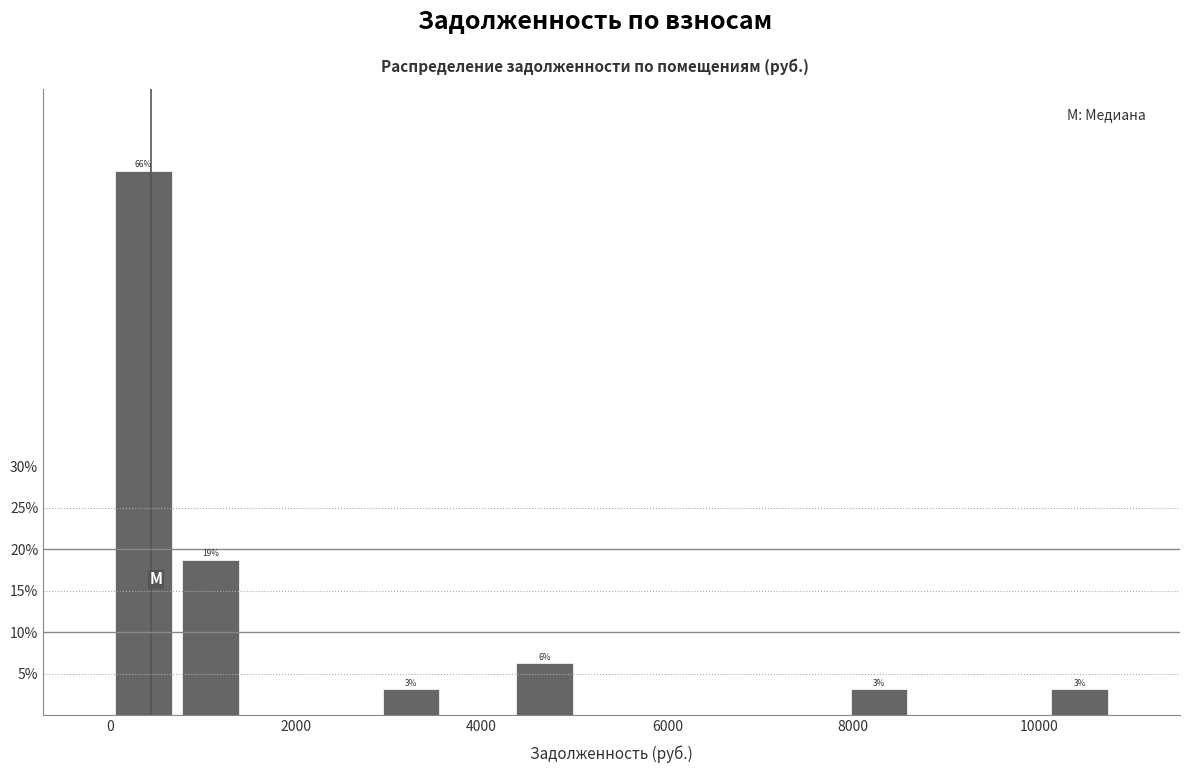

Read against the x-axis, roughly where is the centre of the tallest bar?

400